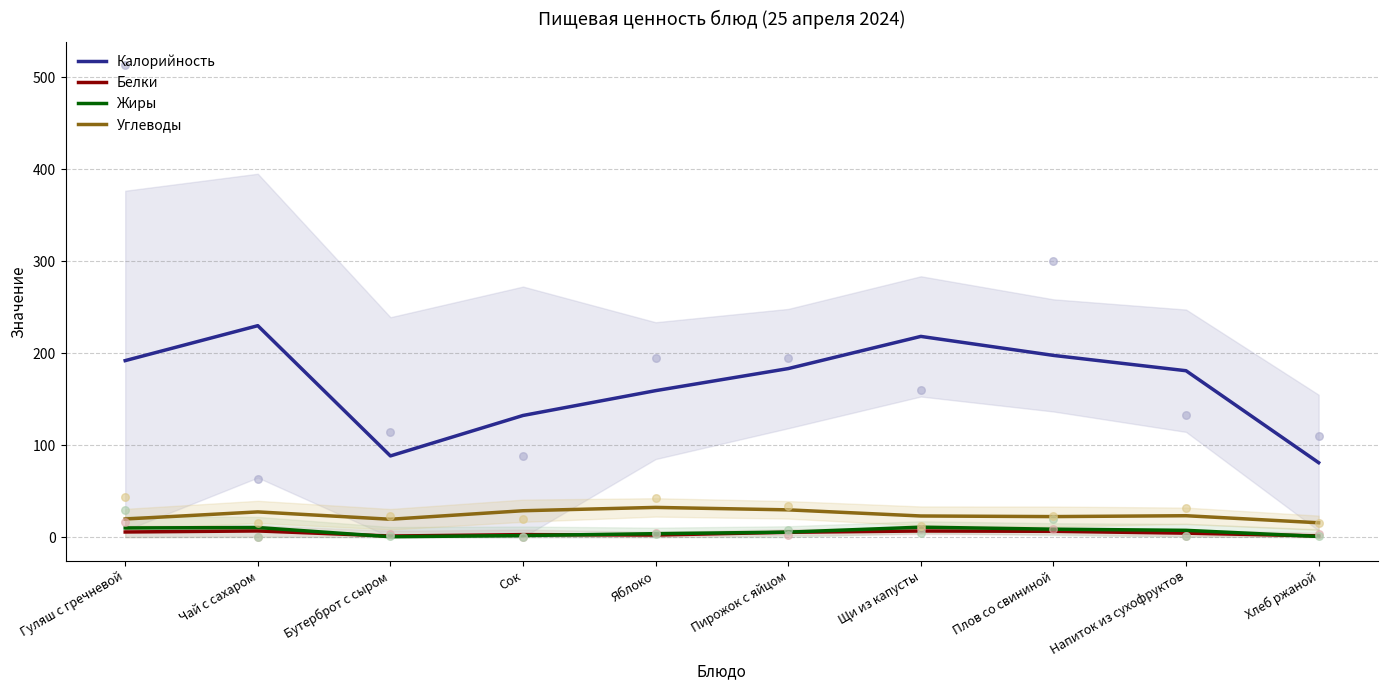

Which series has the largest total across all categories?

Калорийность